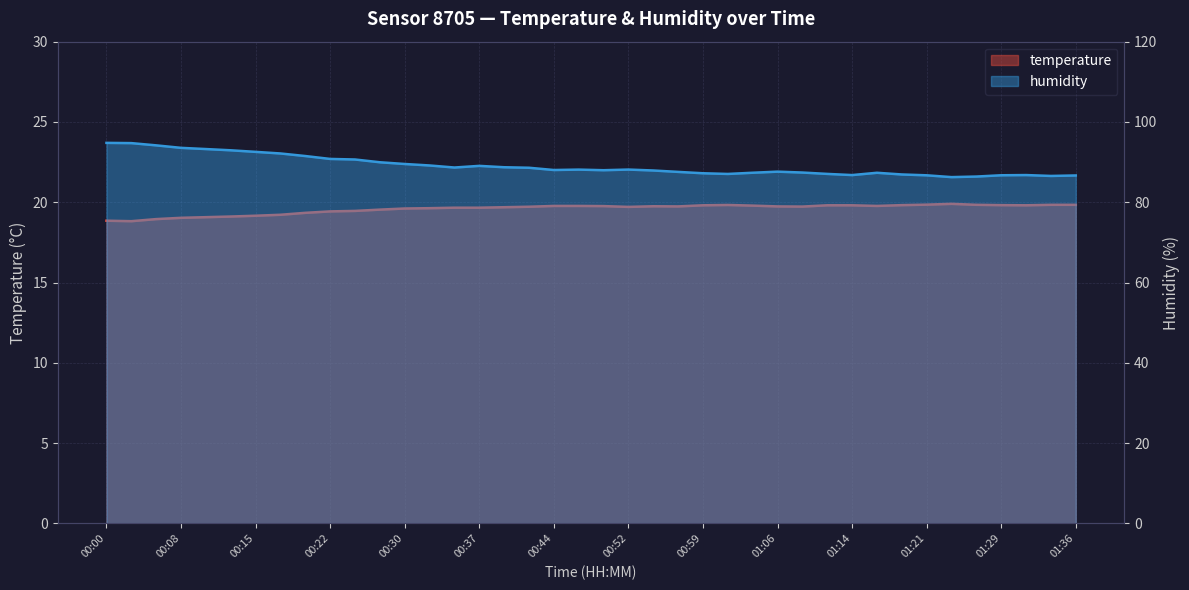

Rank the categories by temperature value from lowest to highest.

00:03, 00:00, 00:05, 00:08, 00:10, 00:12, 00:15, 00:17, 00:20, 00:22, 00:25, 00:27, 00:30, 00:32, 00:35, 00:37, 00:39, 00:52, 00:42, 01:09, 00:57, 01:06, 00:54, 00:49, 00:44, 00:47, 01:16, 01:04, 00:59, 01:11, 01:14, 01:31, 01:19, 01:29, 01:02, 01:26, 01:34, 01:36, 01:21, 01:24